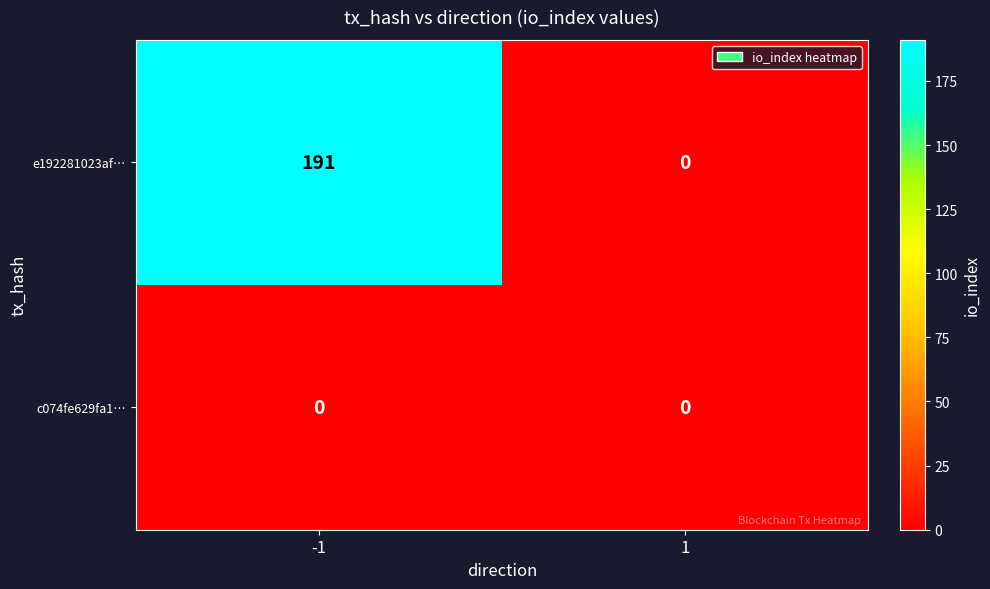

At which category is the sum across all series the highest?

-1